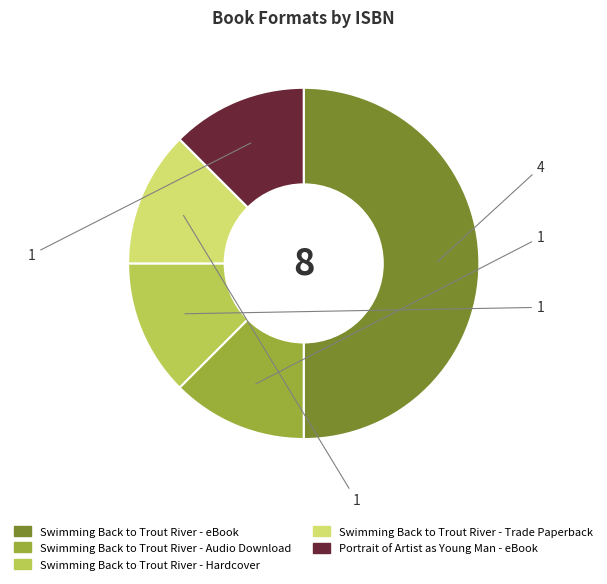

Rank the categories by value from lowest to highest.

Swimming Back to Trout River (Audio), Swimming Back to Trout River (Hardcover), Swimming Back to Trout River (Paperback), Portrait of Artist as Young Man (eBook), Swimming Back to Trout River (eBook)